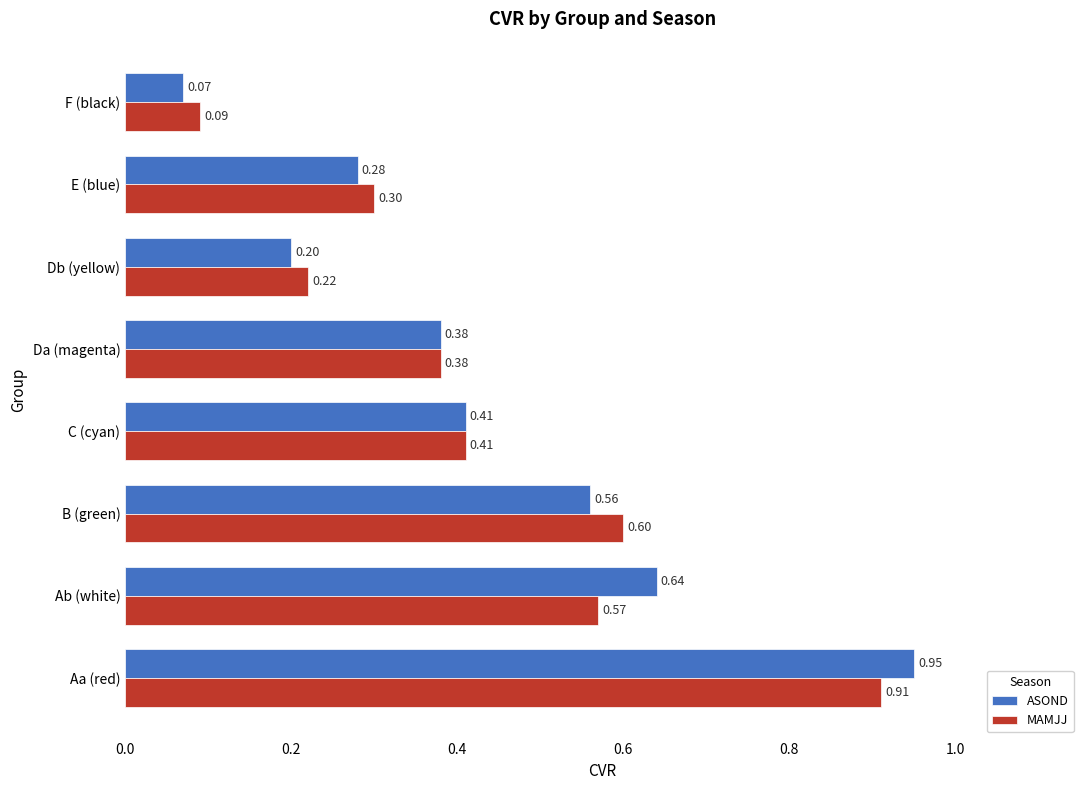

At which category is the sum across all series the highest?

Aa (red)